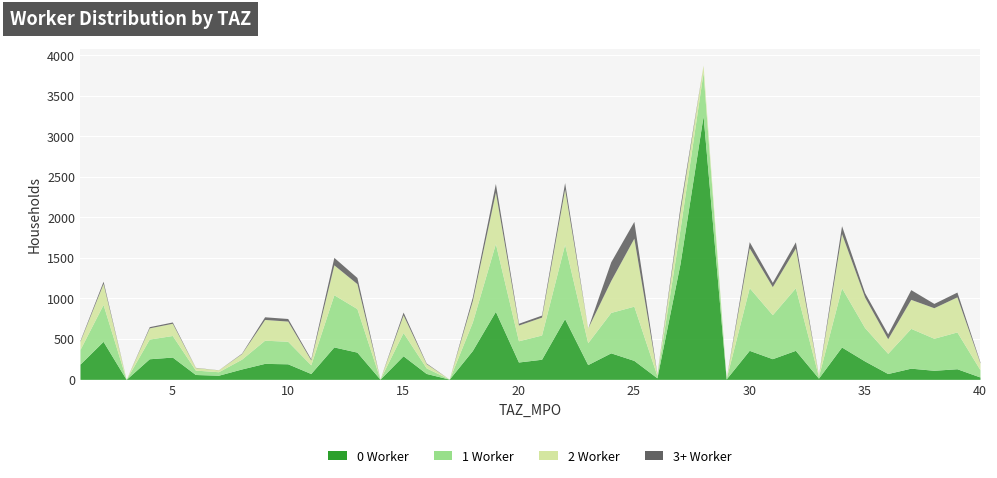

At which category does the chart reach its peak across all series?

28